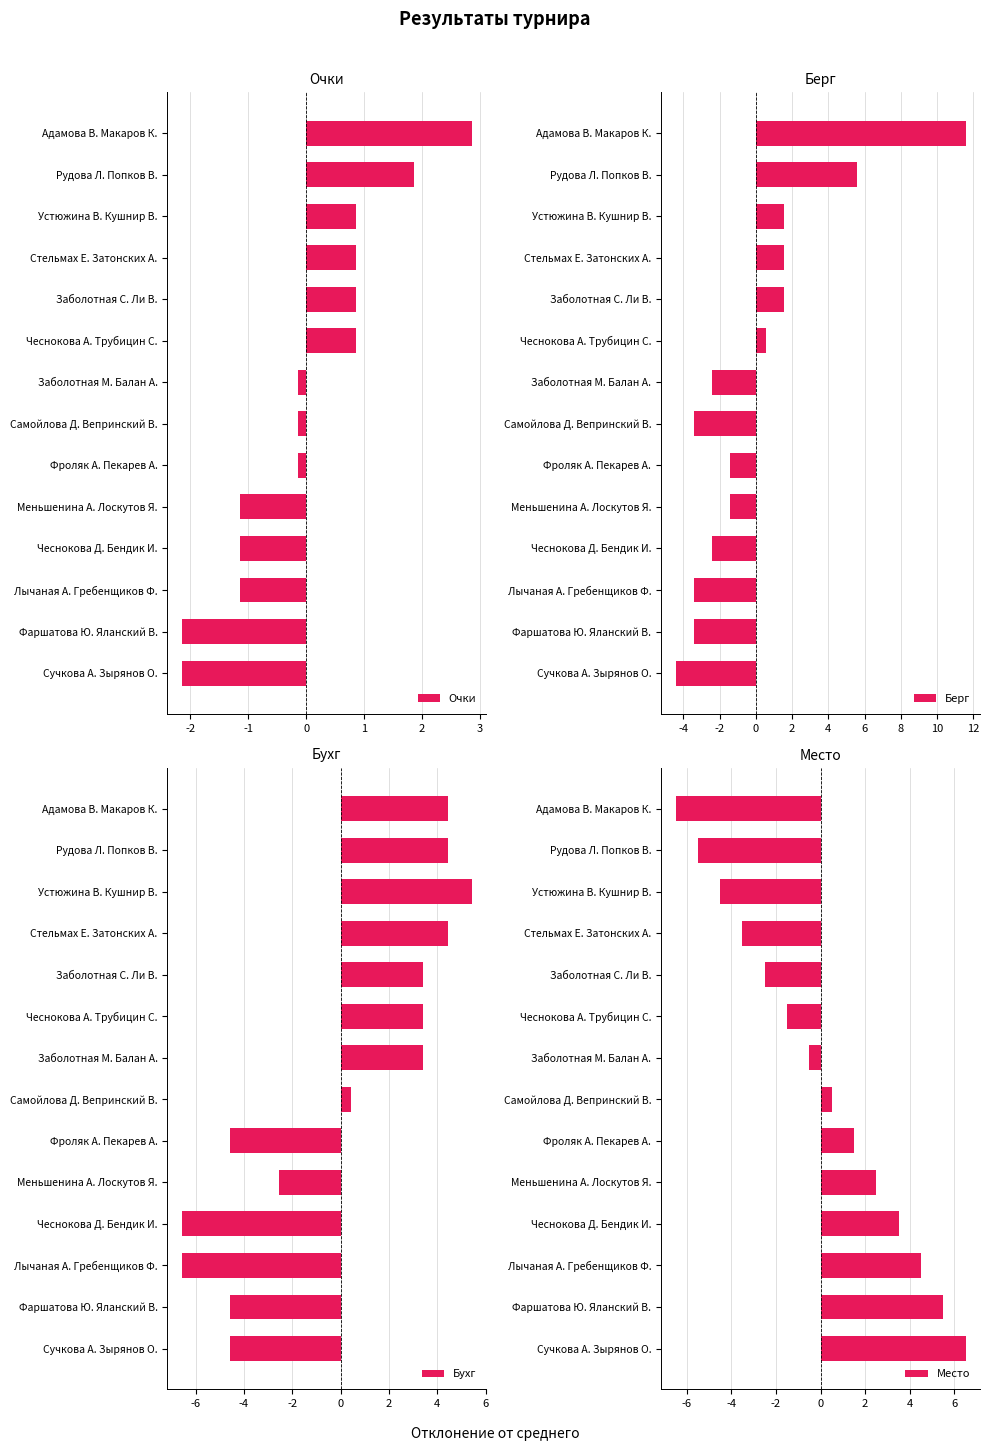

What is the total value across all series at 1?

3.4